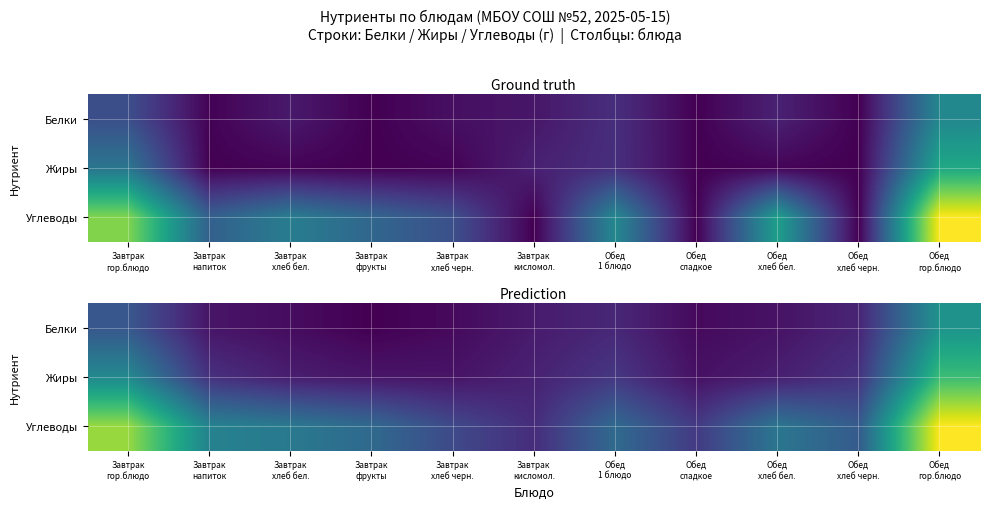

At which label is Белки closest to 7?

Завтрак гор.блюдо